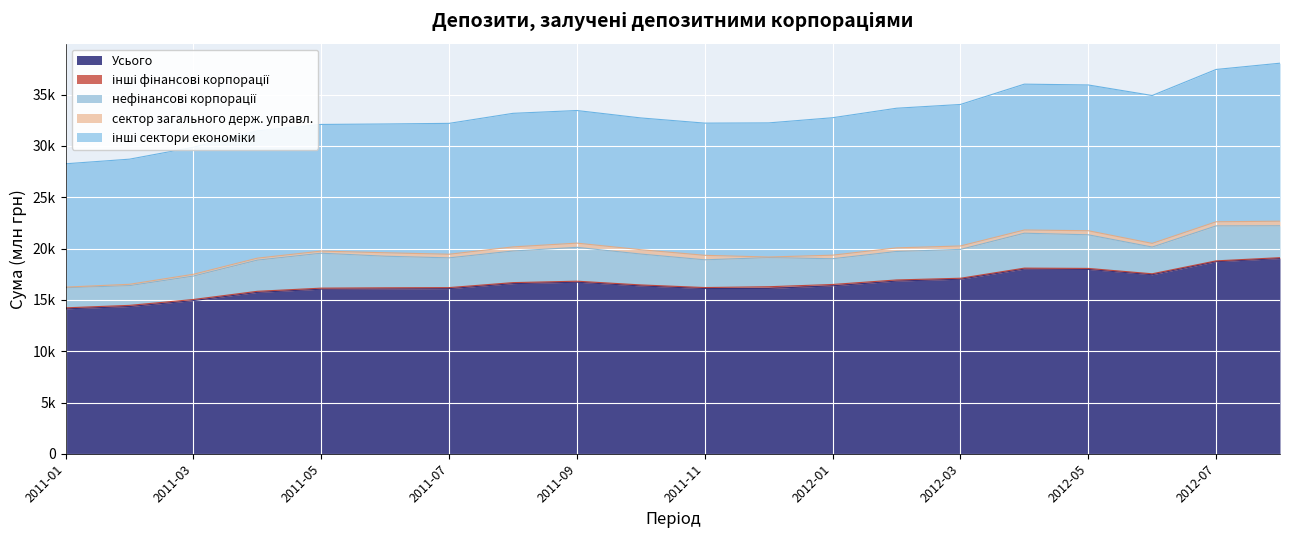

What is the label of the 5th point from the left?

2011-05